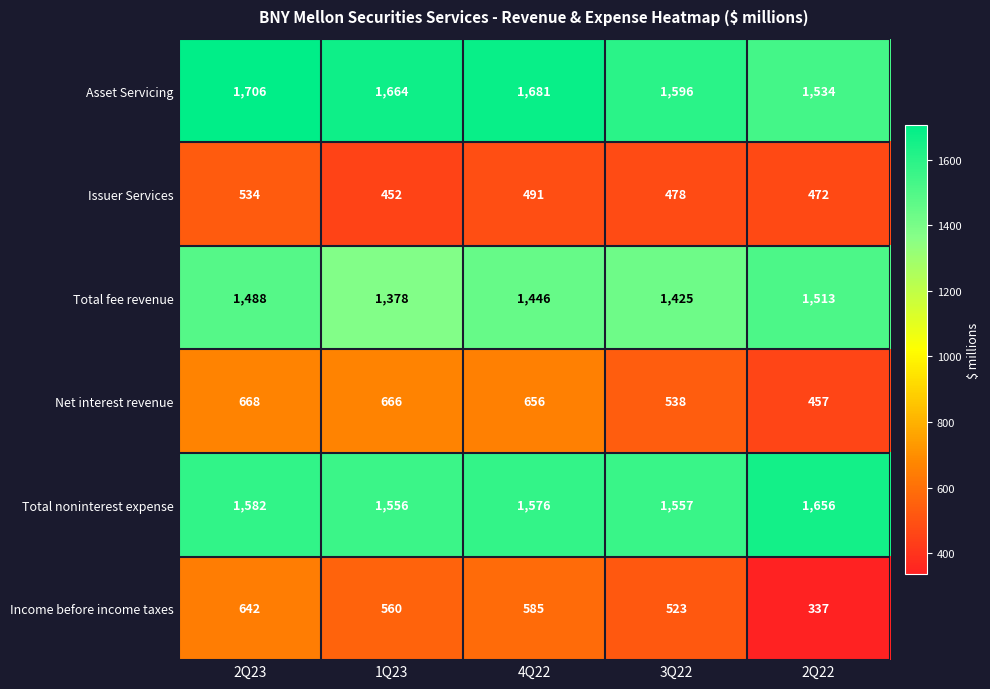

What is the total value across all series at 3Q22?

6117